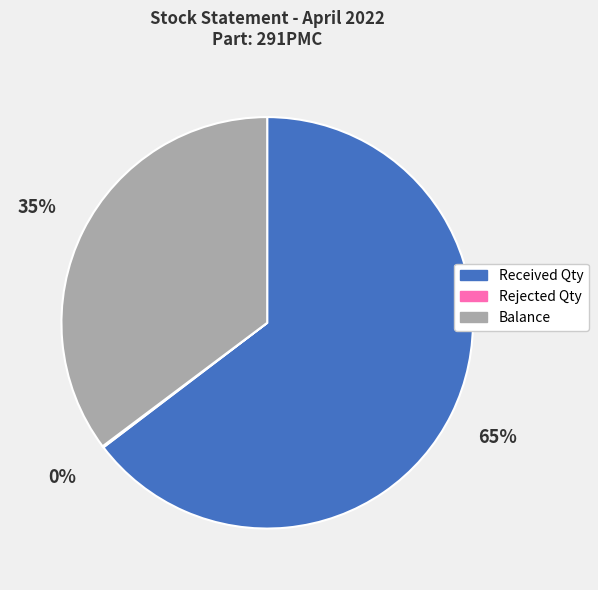

To the nearest percent, what percentage of the pie is Balance?

35%